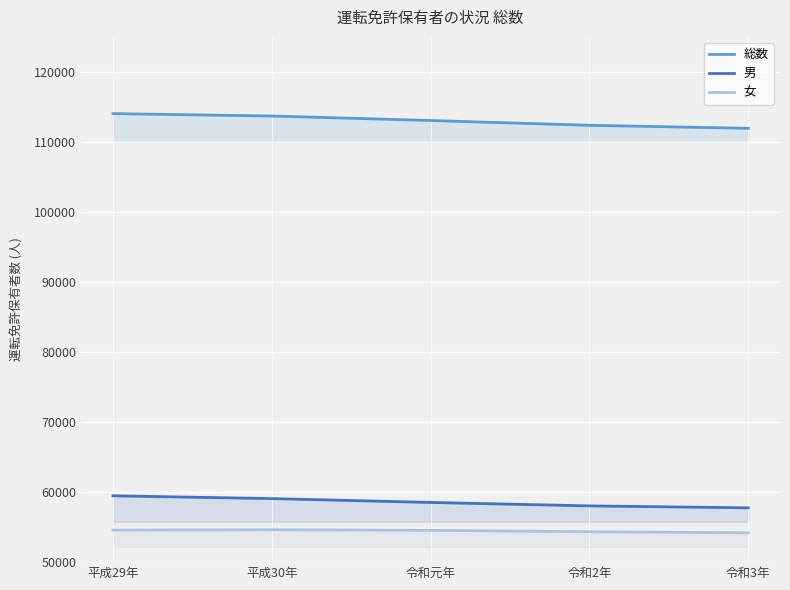

The value of 総数 at 令和元年 is 148575. True or false?

False